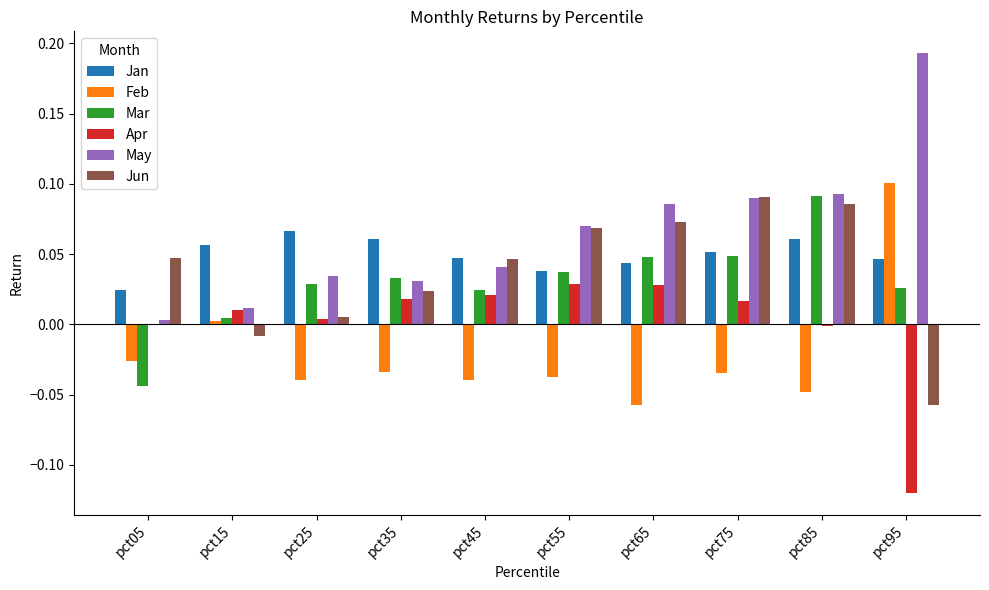

Between pct15 and pct85, which series saw the biggest shift?

Jun